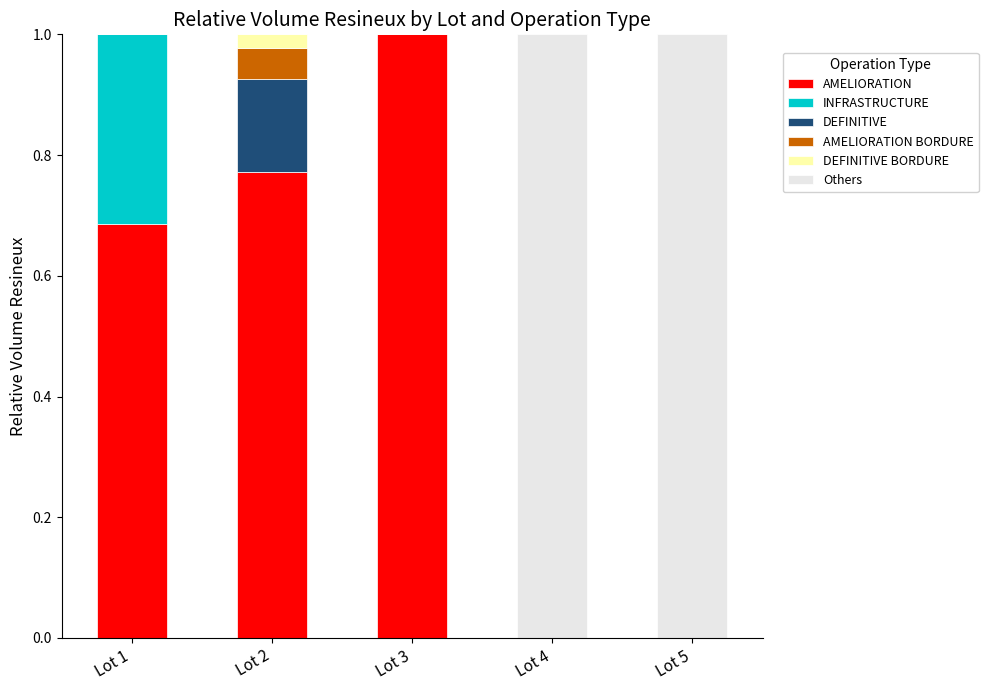

What is the sum of all AMELIORATION values?

2.5